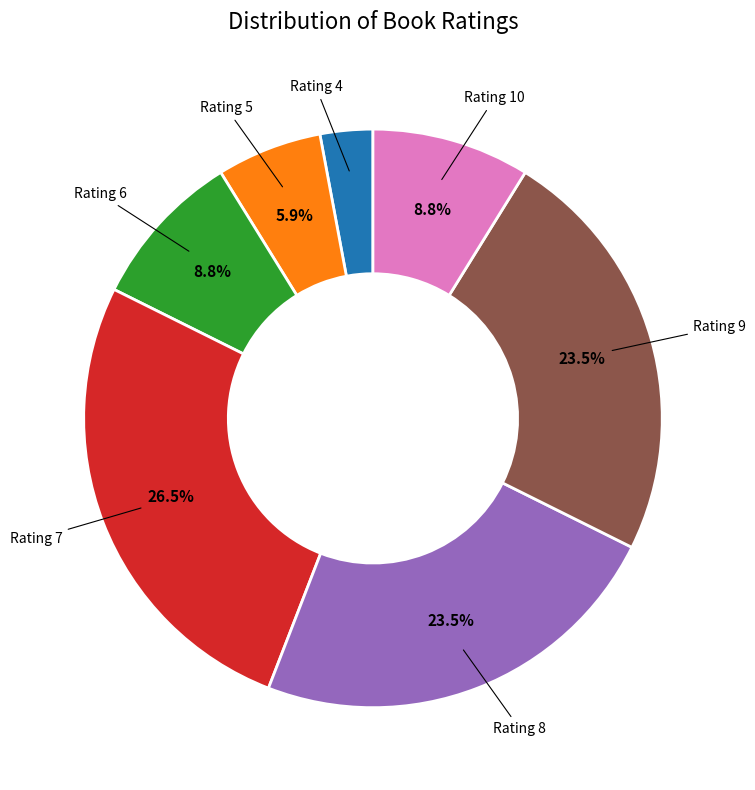

How much of the chart is everything except Rating 10?

91.2%